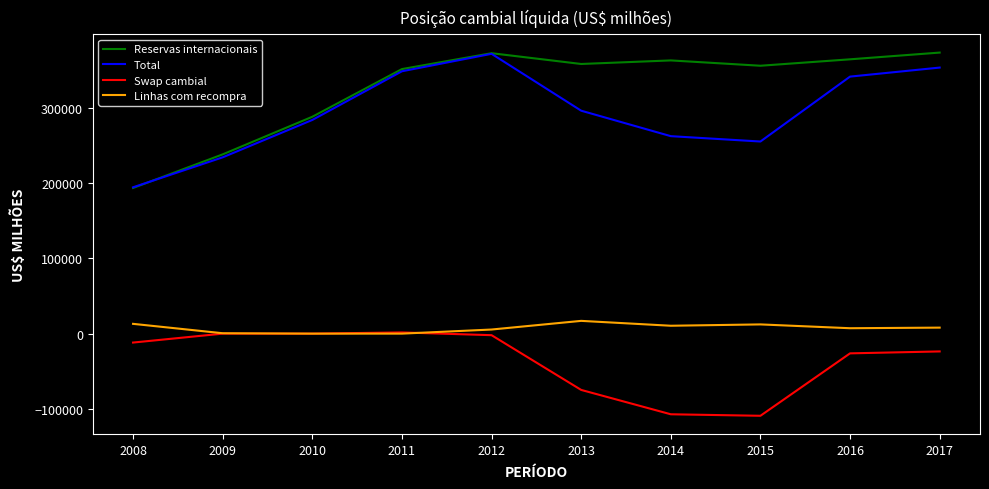

True or false: Swap cambial and Total intersect in this chart.

False